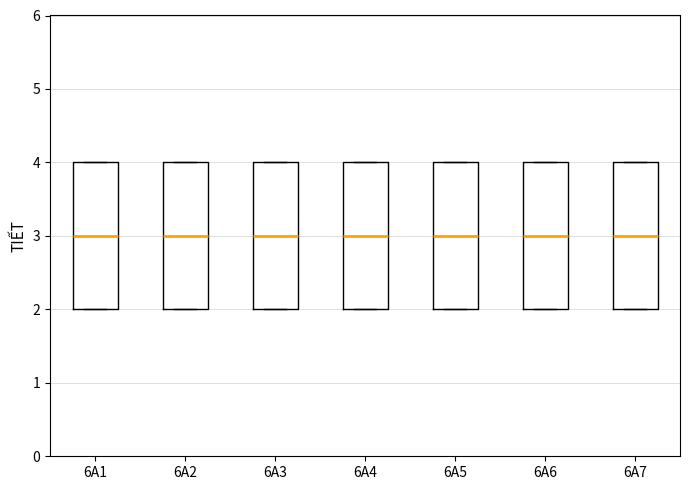

Where does the median line of the box for 6A3 sit on the y-axis? The values are not printed on the chart, so give them approximately, as read against the axis.

3